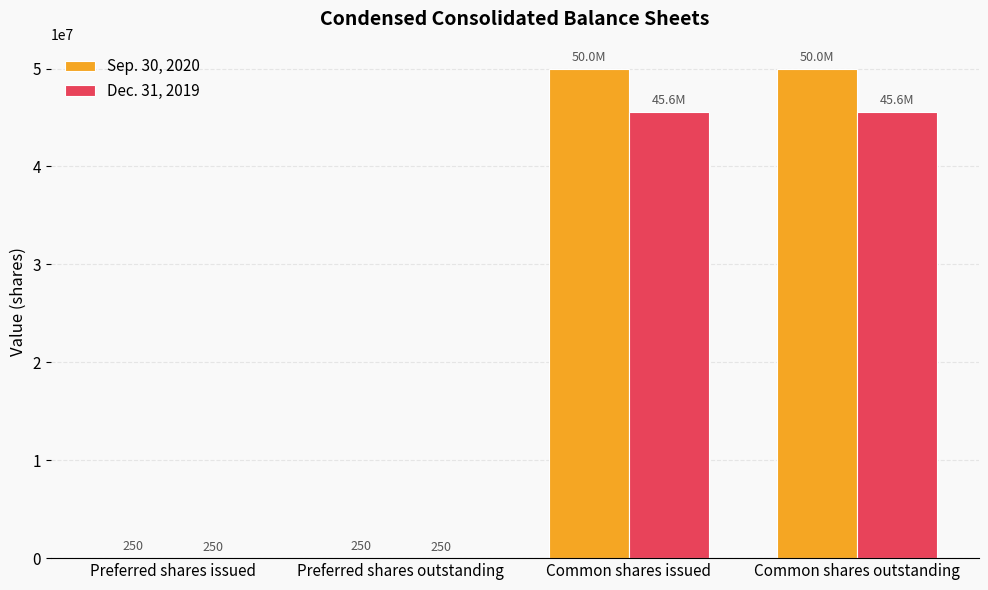

What is the highest value of the Dec. 31, 2019 series?

45589157